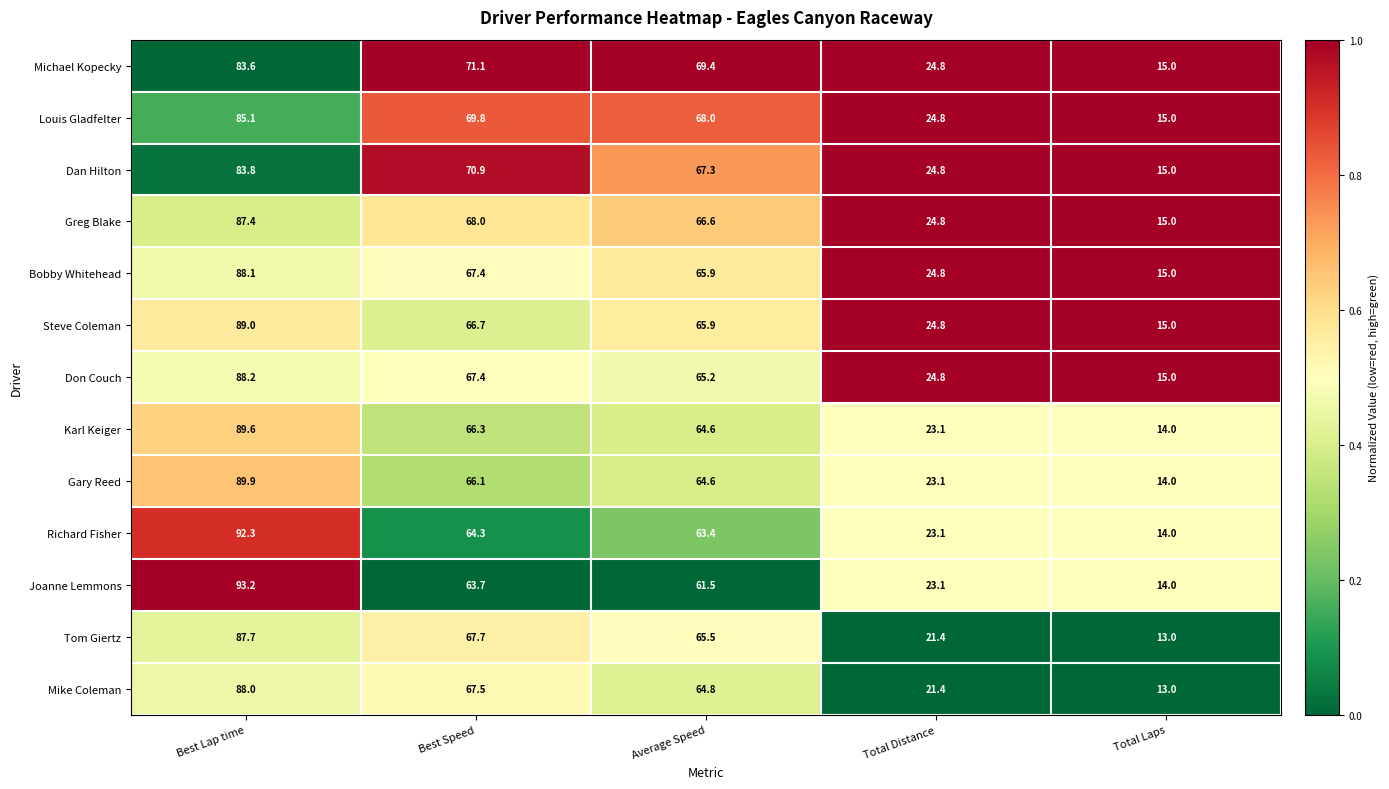

What is the total value across all series at Total Laps?

187.0